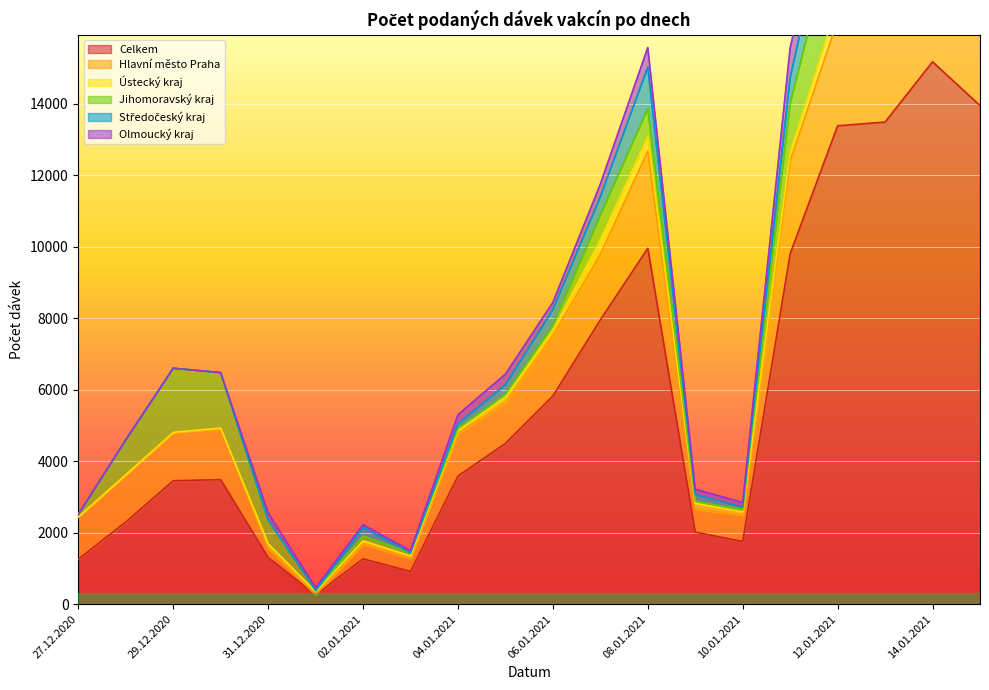

At which category does the chart reach its minimum across all series?

01.01.2021